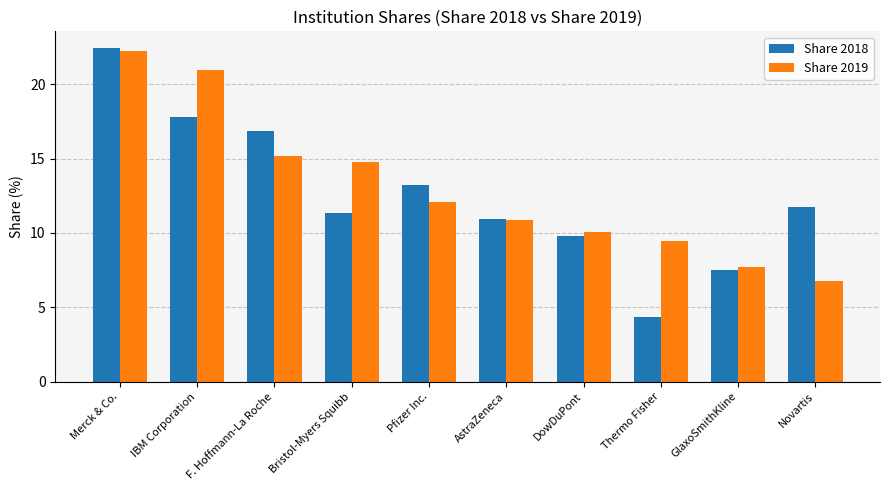

What position from the left is AstraZeneca?

6